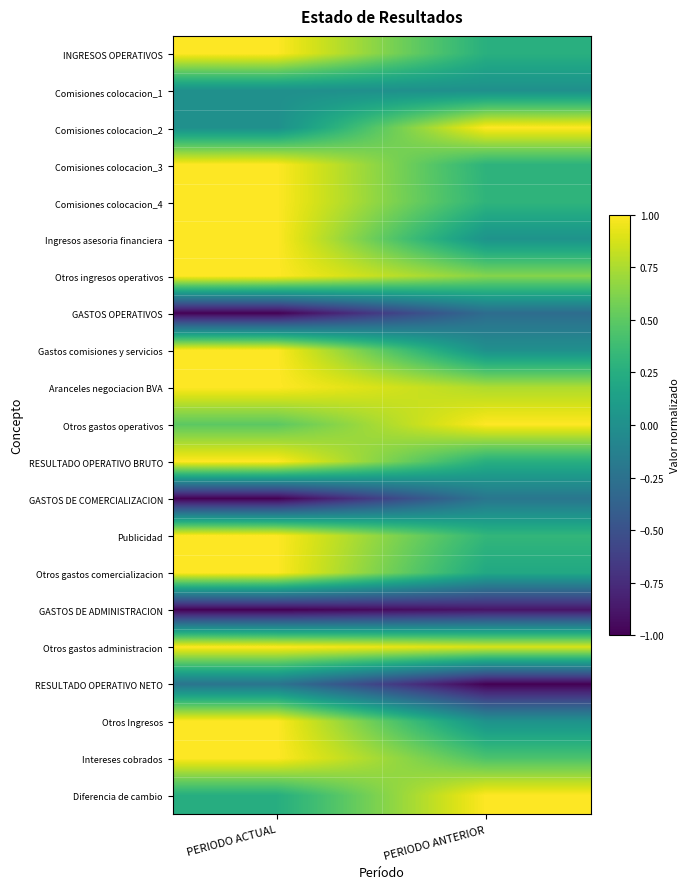

Reading left to right, list all the values displayed in this chart.

INGRESOS OPERATIVOS: PERIODO ACTUAL=1.0	PERIODO ANTERIOR=0.3
Comisiones colocacion_1: PERIODO ACTUAL=0.0	PERIODO ANTERIOR=0.0
Comisiones colocacion_2: PERIODO ACTUAL=0.0	PERIODO ANTERIOR=1.0
Comisiones colocacion_3: PERIODO ACTUAL=1.0	PERIODO ANTERIOR=0.3
Comisiones colocacion_4: PERIODO ACTUAL=1.0	PERIODO ANTERIOR=0.3
Ingresos asesoria financiera: PERIODO ACTUAL=1.0	PERIODO ANTERIOR=0.0
Otros ingresos operativos: PERIODO ACTUAL=1.0	PERIODO ANTERIOR=0.6
GASTOS OPERATIVOS: PERIODO ACTUAL=-1.0	PERIODO ANTERIOR=-0.3
Gastos comisiones y servicios: PERIODO ACTUAL=1.0	PERIODO ANTERIOR=0.0
Aranceles negociacion BVA: PERIODO ACTUAL=1.0	PERIODO ANTERIOR=0.8
Otros gastos operativos: PERIODO ACTUAL=0.5	PERIODO ANTERIOR=1.0
RESULTADO OPERATIVO BRUTO: PERIODO ACTUAL=1.0	PERIODO ANTERIOR=0.3
GASTOS DE COMERCIALIZACION: PERIODO ACTUAL=-1.0	PERIODO ANTERIOR=-0.2
Publicidad: PERIODO ACTUAL=1.0	PERIODO ANTERIOR=0.3
Otros gastos comercializacion: PERIODO ACTUAL=1.0	PERIODO ANTERIOR=0.2
GASTOS DE ADMINISTRACION: PERIODO ACTUAL=-1.0	PERIODO ANTERIOR=-0.9
Otros gastos administracion: PERIODO ACTUAL=1.0	PERIODO ANTERIOR=0.9
RESULTADO OPERATIVO NETO: PERIODO ACTUAL=-0.2	PERIODO ANTERIOR=-1.0
Otros Ingresos: PERIODO ACTUAL=1.0	PERIODO ANTERIOR=0.0
Intereses cobrados: PERIODO ACTUAL=1.0	PERIODO ANTERIOR=0.4
Diferencia de cambio: PERIODO ACTUAL=0.2	PERIODO ANTERIOR=1.0